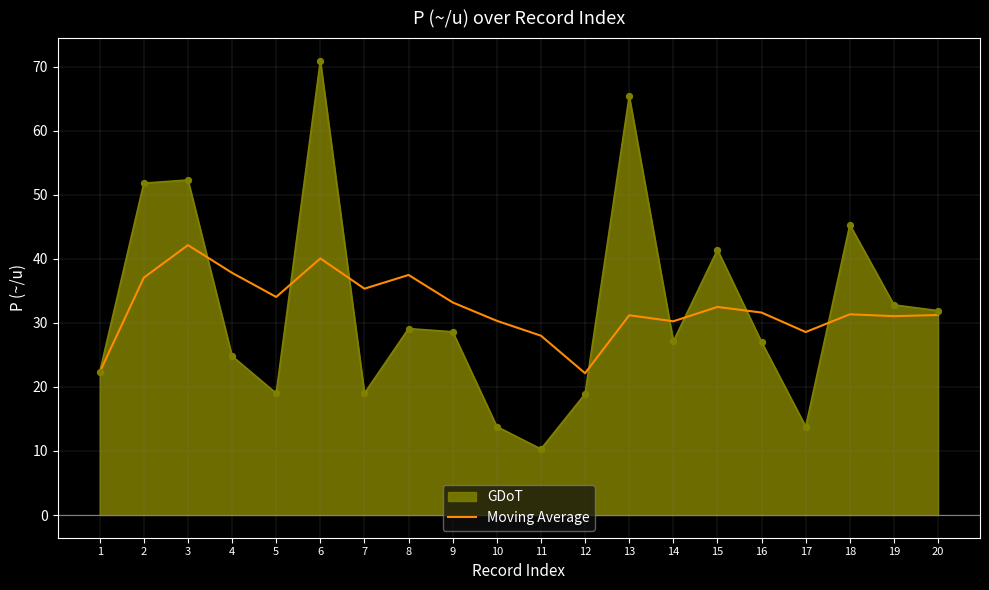

Between 8 and 17, which series saw the biggest shift?

GDoT